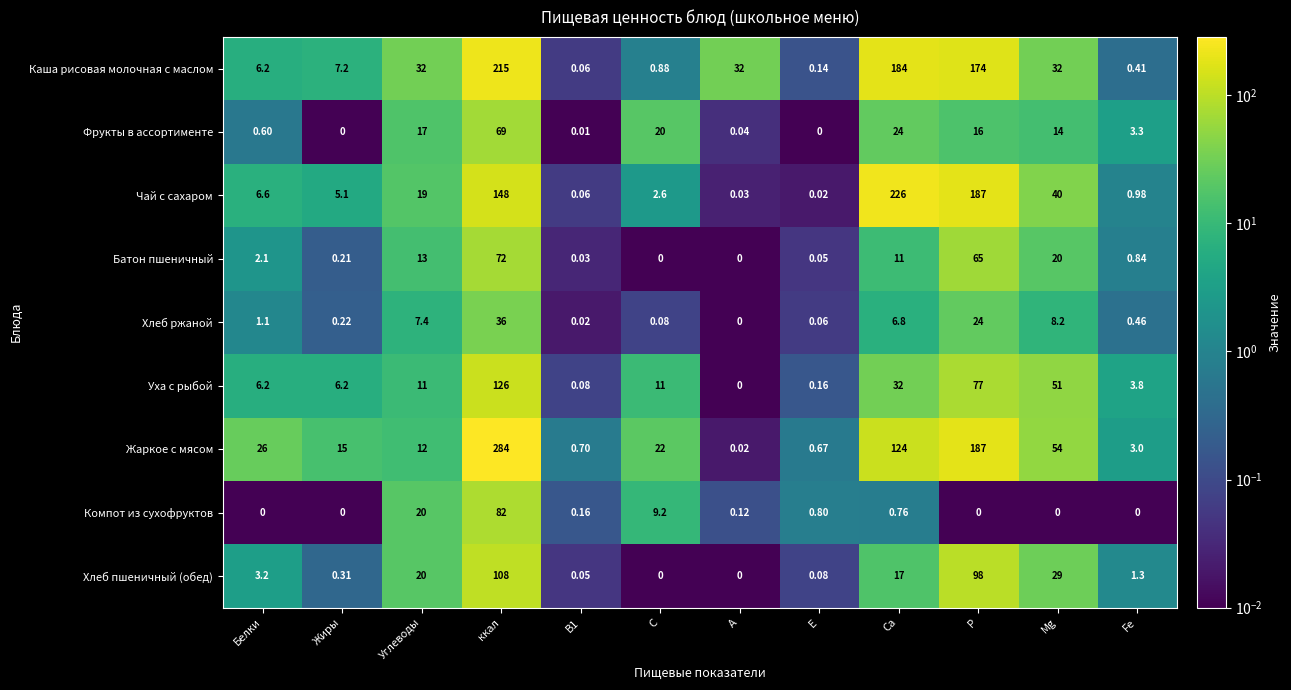

At which label does Фрукты в ассортименте reach its peak?

ккал